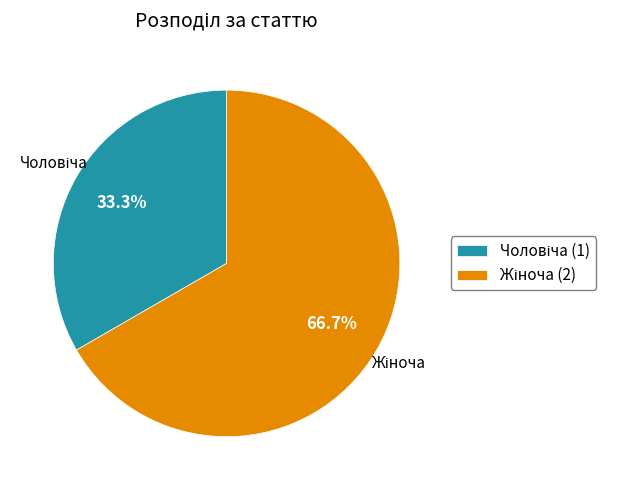

Does any single category account for the majority?

Yes